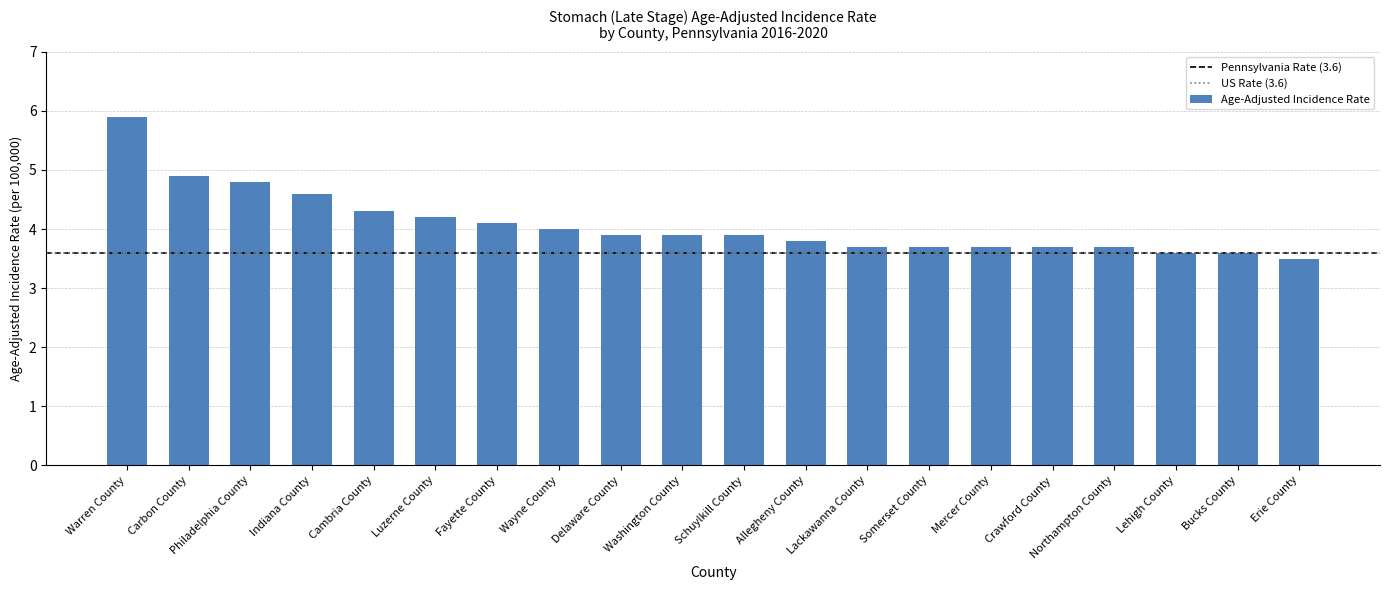

True or false: the data shows 3.7 at Northampton County.

True